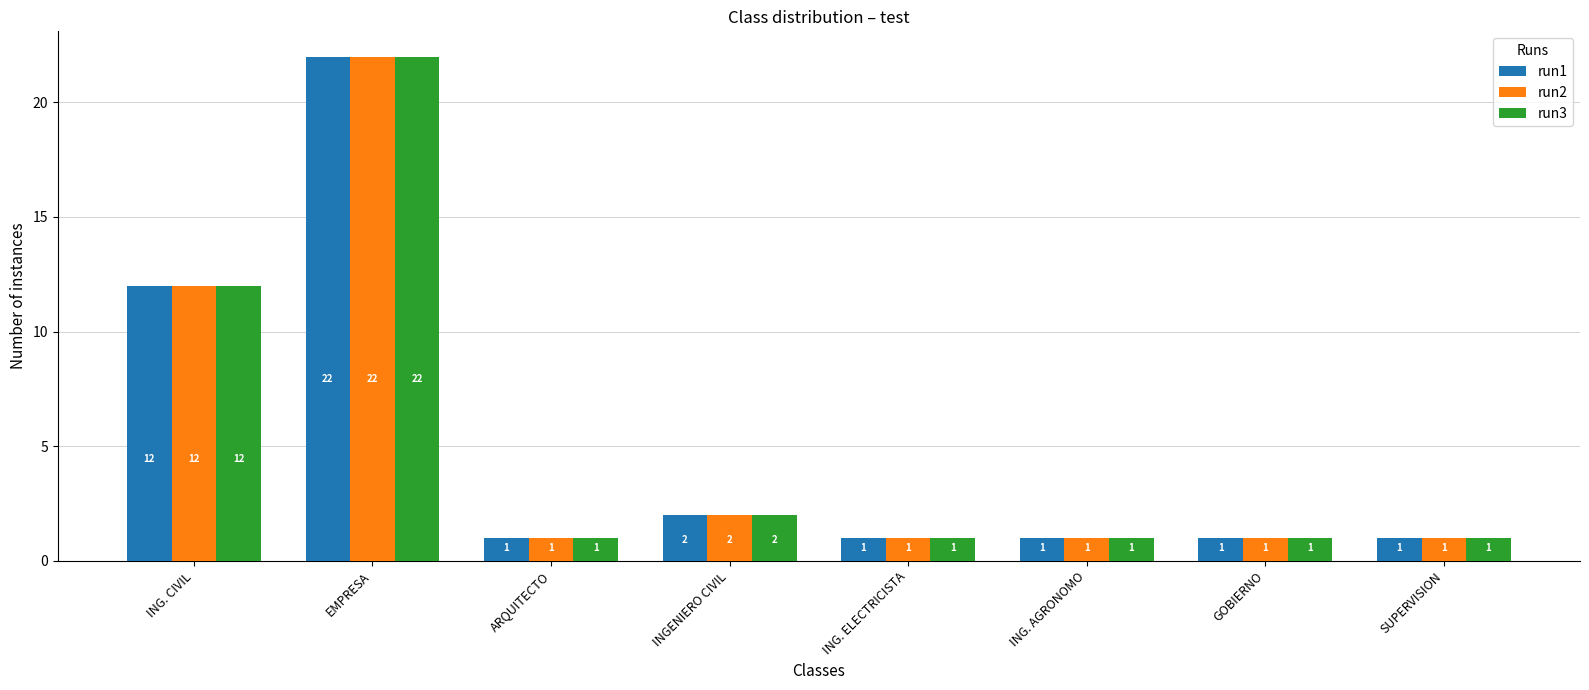

What is the sum of the run1 values at ING. ELECTRICISTA and GOBIERNO?

2